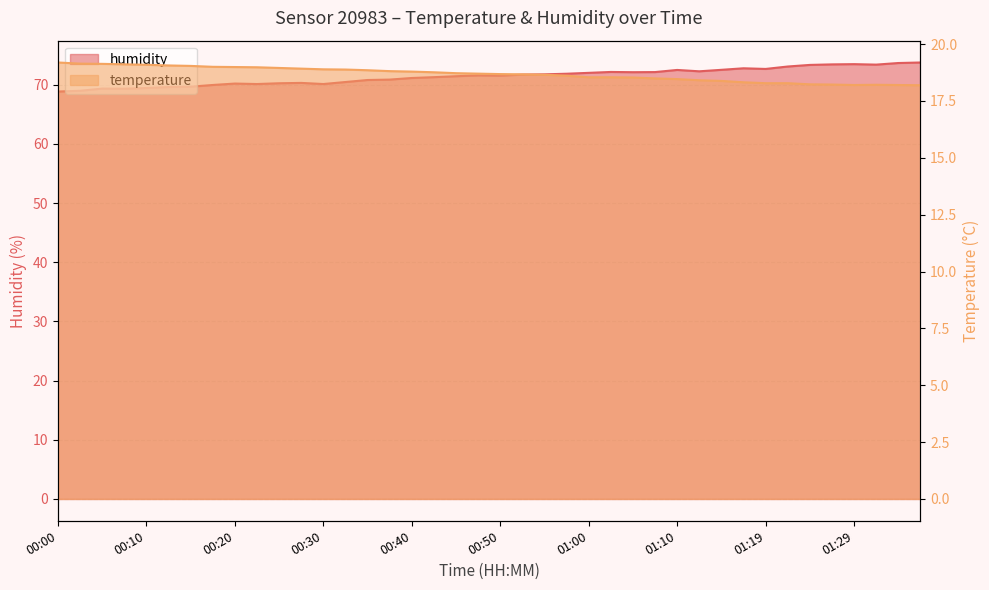

What is the label of the 11th point from the right?

01:12